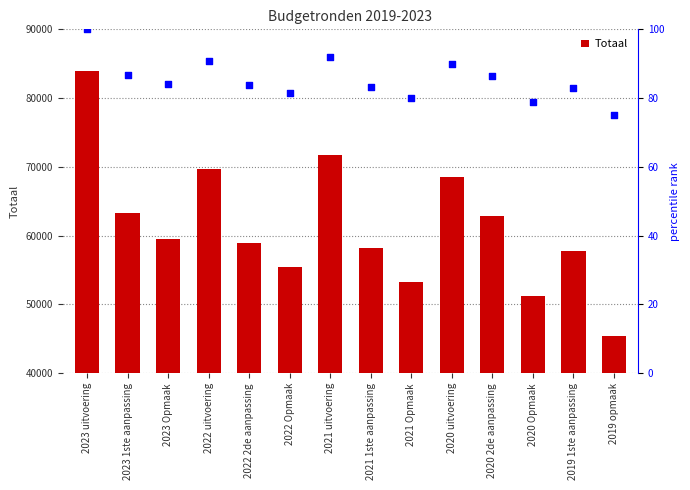

Is the value of Totaal at 2021 1ste aanpassing greater than the value of percentile rank within the sample at 2020 2de aanpassing?

Yes